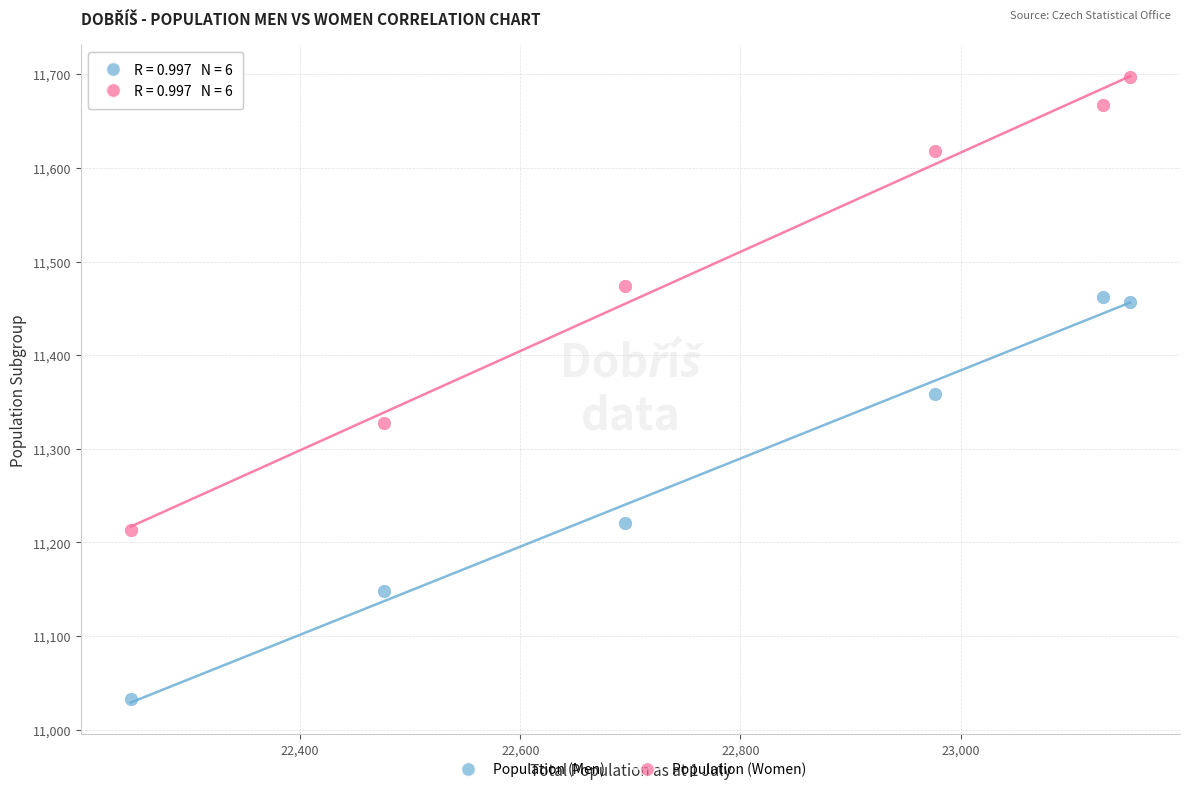

Across all data points, what is the range of Y values (max minus min)?

664